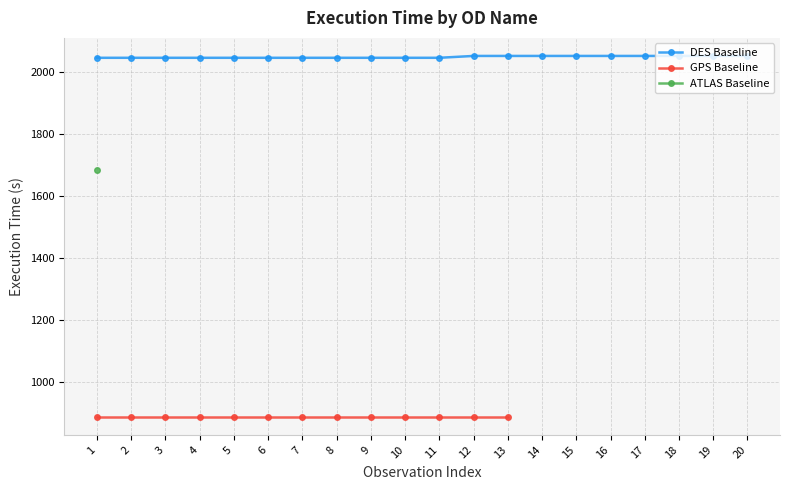

What is the maximum value shown in the chart?

2051.0